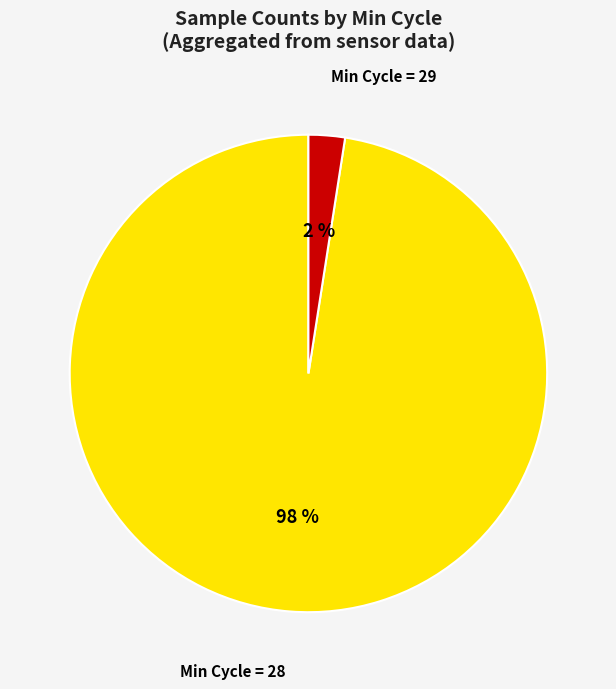

Which has a higher value, Min Cycle = 28 or Min Cycle = 29?

Min Cycle = 28